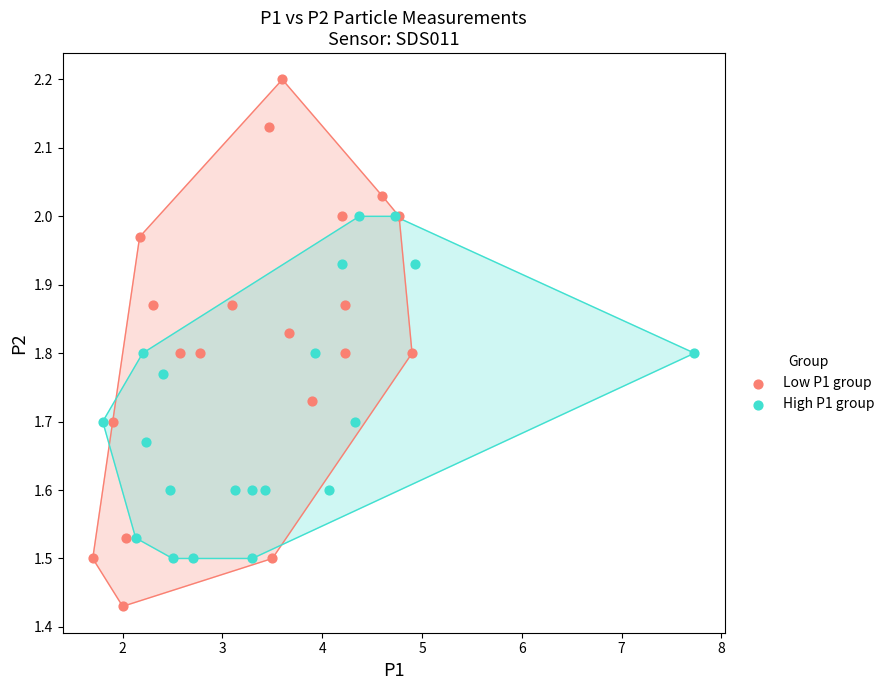

Which series contains the highest Y value?

Low P1 group